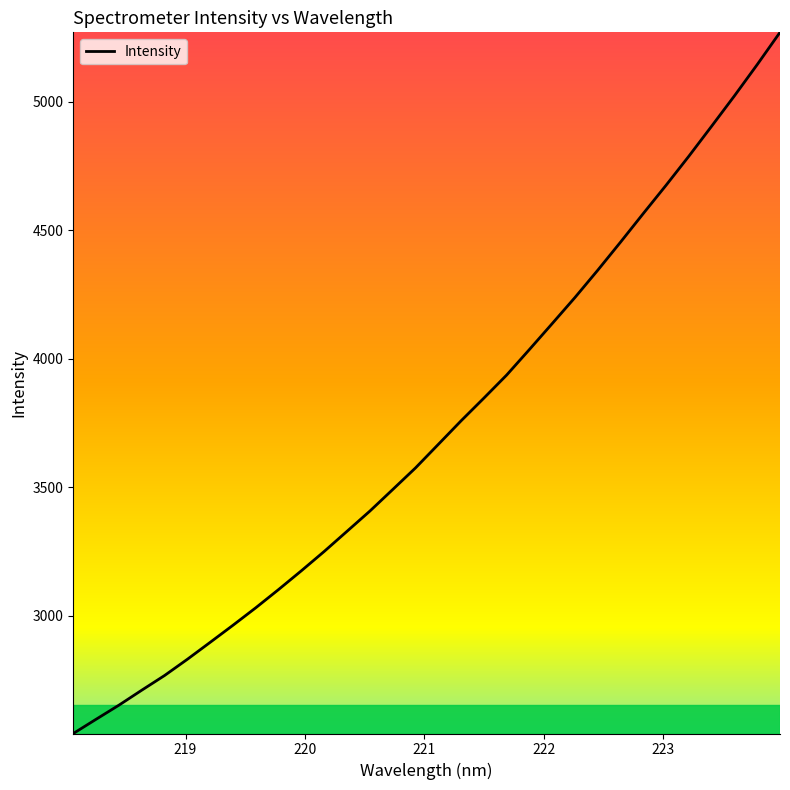

What is the minimum value shown in the chart?

2541.5